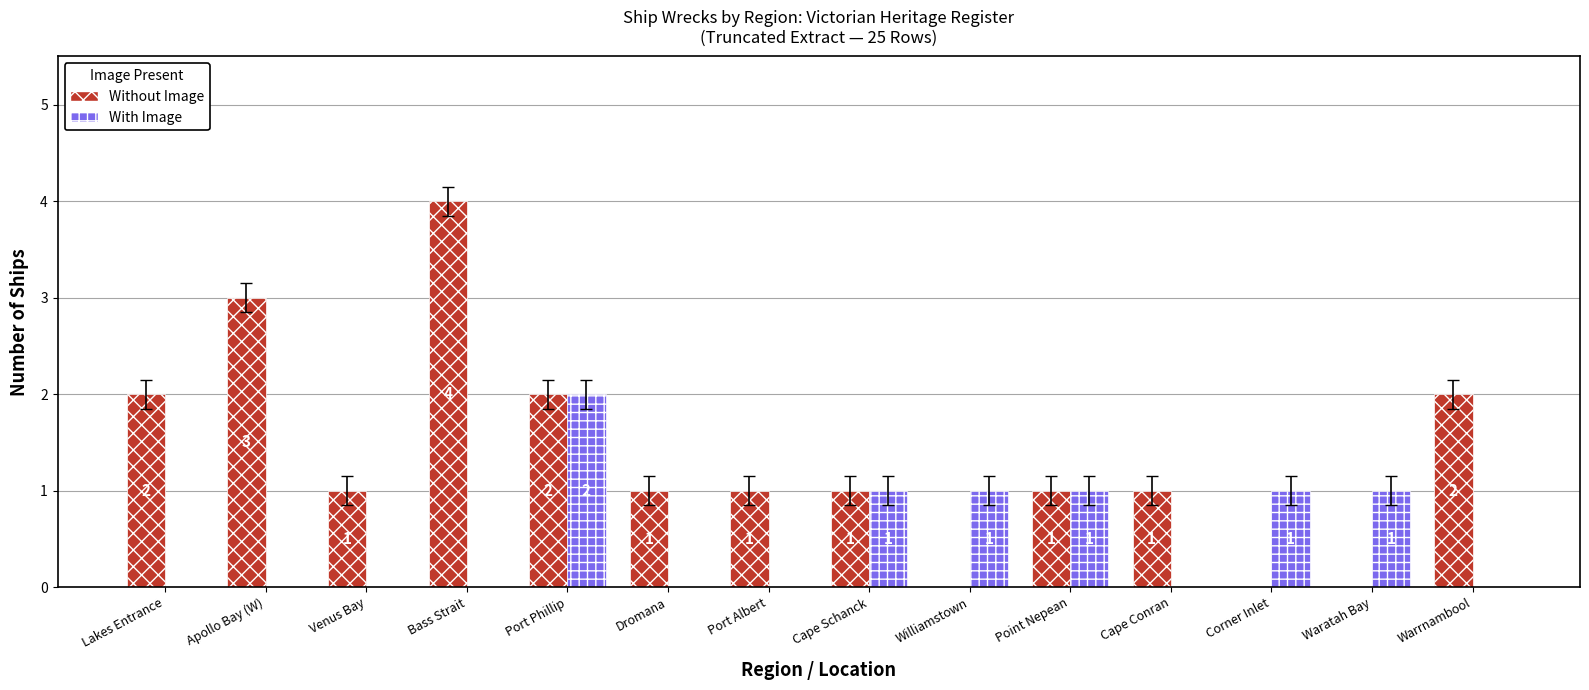

Is it true that With Image equals 1 at Port Albert?

False